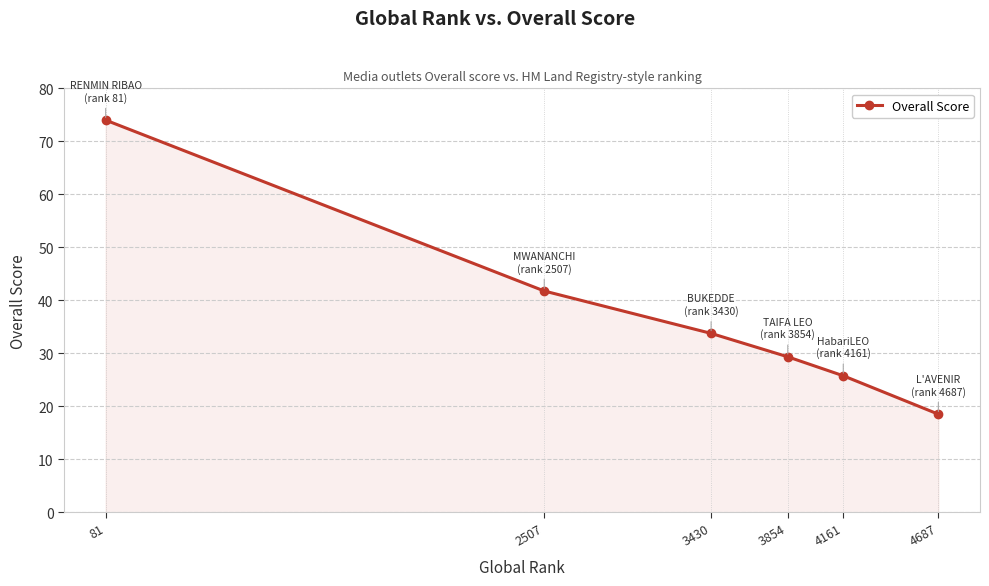

What is the average value?

37.2